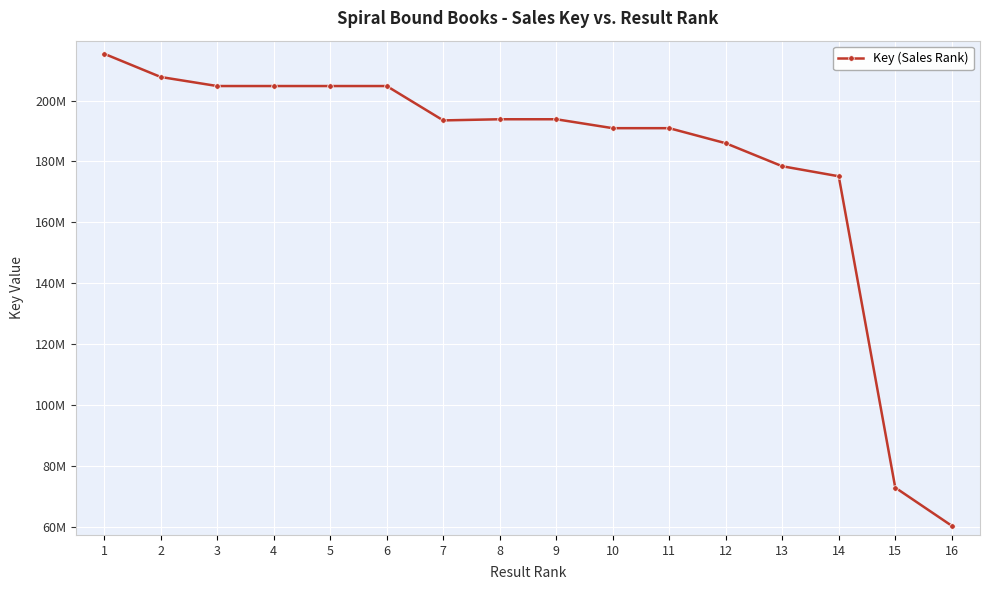

Does the chart have visible grid lines?

Yes